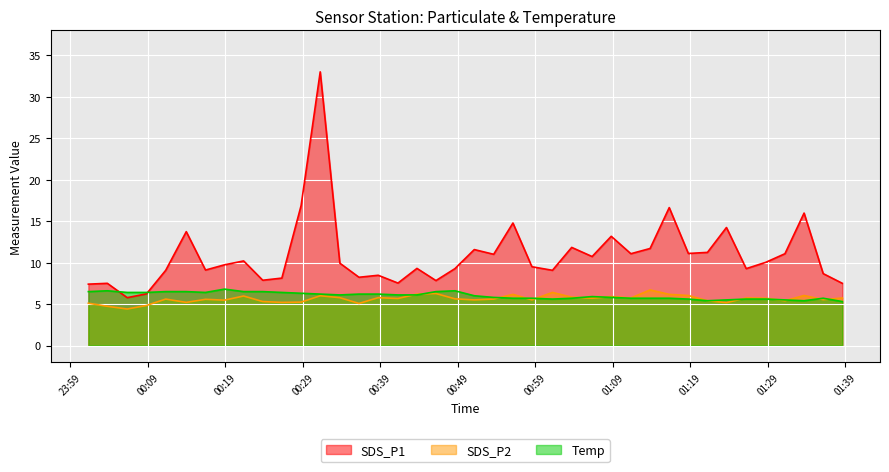

Which series changed the most between 2023/10/17 00:36:16 and 2023/10/17 00:51:09?

SDS_P1